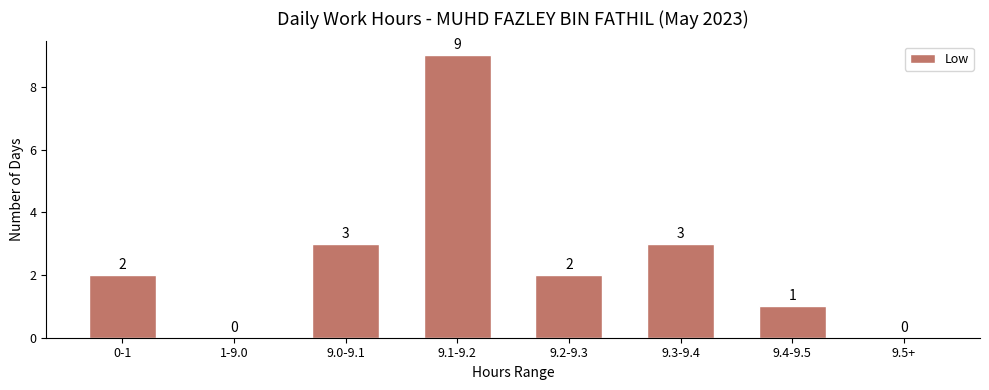

What is the sum of all values?

20